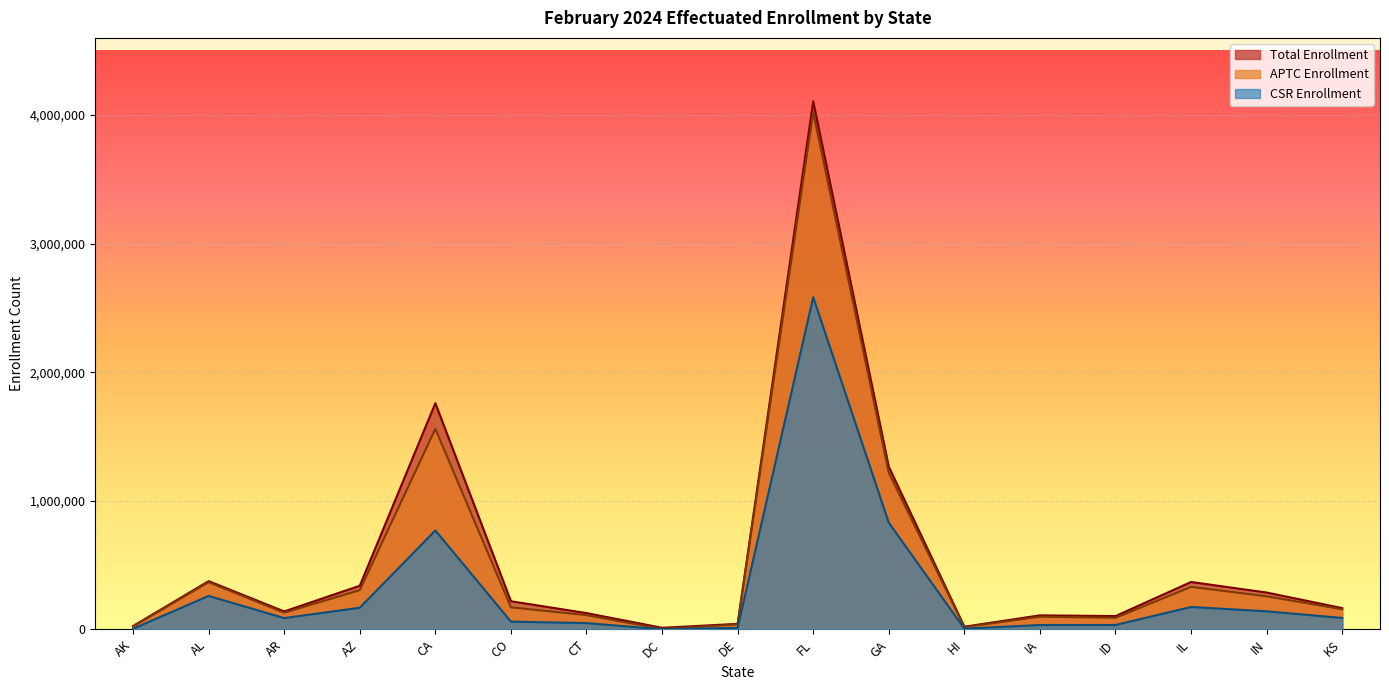

What is the sum of all APTC Enrollment values?

8893017